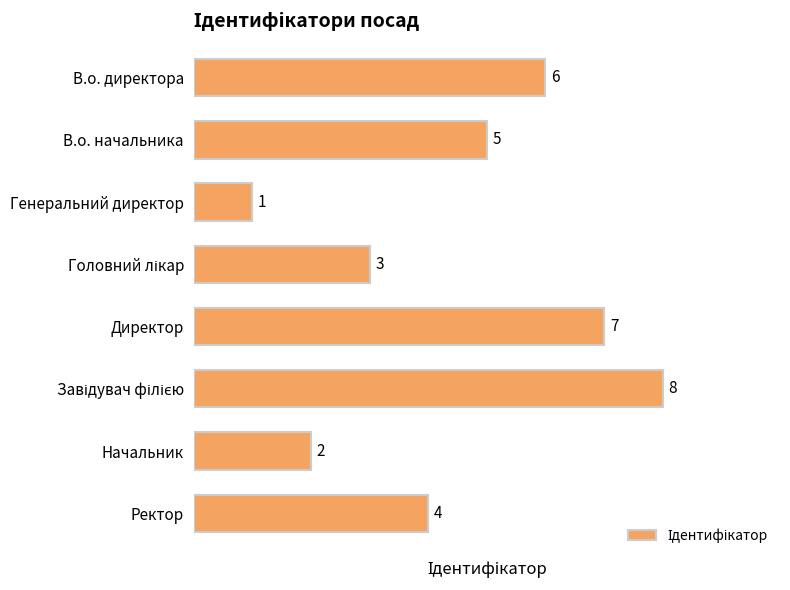

Reading top to bottom, what are all the values shown in this chart?

6	5	1	3	7	8	2	4